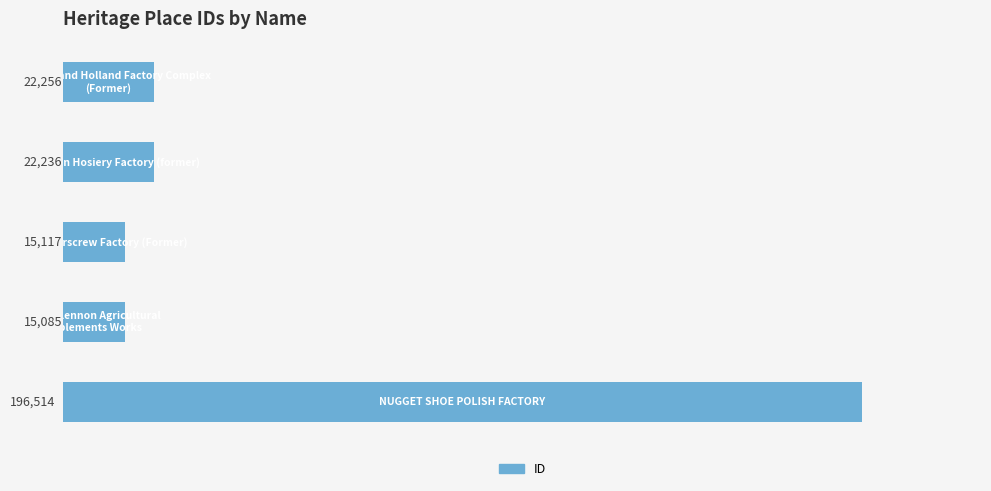

What is the minimum value shown in the chart?

15085